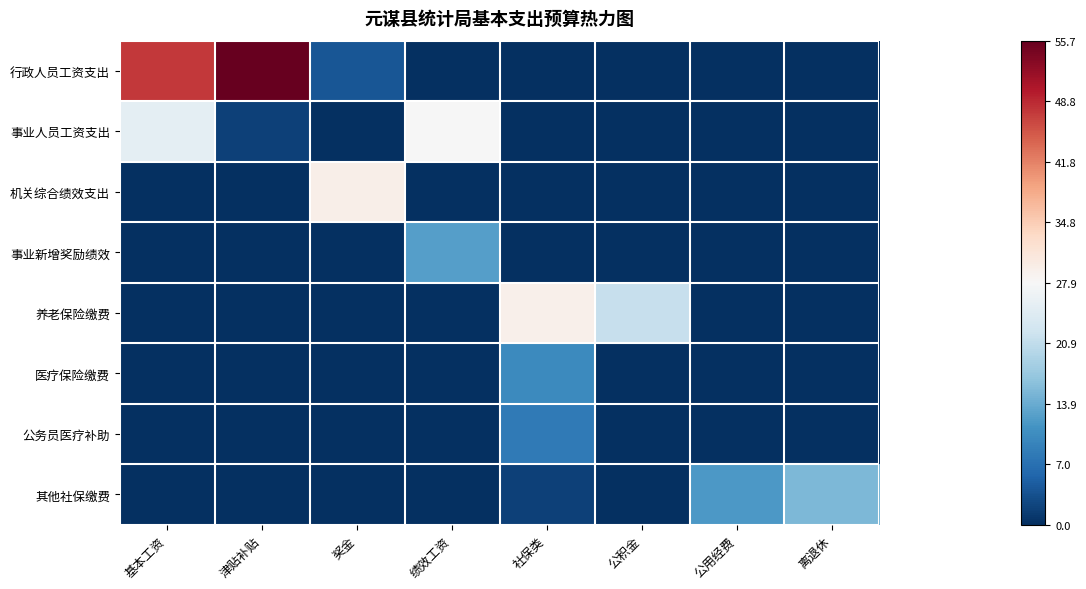

Reading left to right, transcribe all the data shown in this chart.

行政人员工资支出: 基本工资=47.5	津贴补贴=55.7	奖金=4.0	绩效工资=0.0	社保类=0.0	公积金=0.0	公用经费=0.0	离退休=0.0
事业人员工资支出: 基本工资=25.0	津贴补贴=1.9	奖金=0.0	绩效工资=27.7	社保类=0.0	公积金=0.0	公用经费=0.0	离退休=0.0
机关综合绩效支出: 基本工资=0.0	津贴补贴=0.0	奖金=29.5	绩效工资=0.0	社保类=0.0	公积金=0.0	公用经费=0.0	离退休=0.0
事业新增奖励绩效: 基本工资=0.0	津贴补贴=0.0	奖金=0.0	绩效工资=12.6	社保类=0.0	公积金=0.0	公用经费=0.0	离退休=0.0
养老保险缴费: 基本工资=0.0	津贴补贴=0.0	奖金=0.0	绩效工资=0.0	社保类=29.3	公积金=21.5	公用经费=0.0	离退休=0.0
医疗保险缴费: 基本工资=0.0	津贴补贴=0.0	奖金=0.0	绩效工资=0.0	社保类=10.2	公积金=0.0	公用经费=0.0	离退休=0.0
公务员医疗补助: 基本工资=0.0	津贴补贴=0.0	奖金=0.0	绩效工资=0.0	社保类=8.1	公积金=0.0	公用经费=0.0	离退休=0.0
其他社保缴费: 基本工资=0.0	津贴补贴=0.0	奖金=0.0	绩效工资=0.0	社保类=2.0	公积金=0.0	公用经费=11.8	离退休=15.4